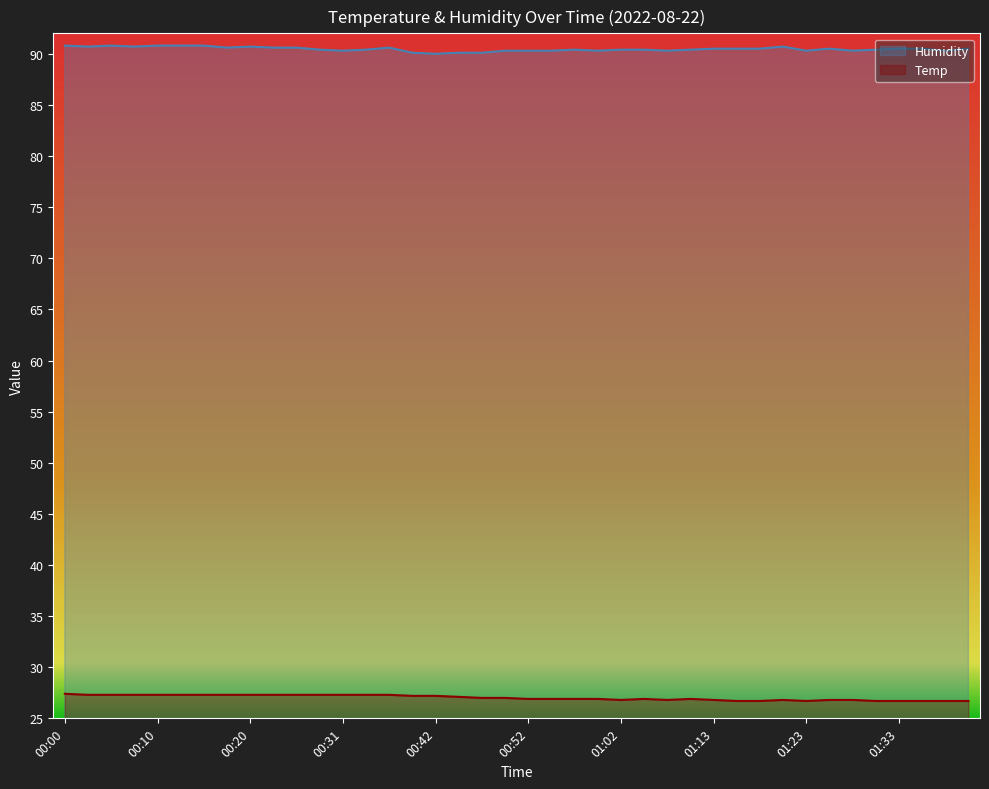

What is the difference between the maximum and second lowest values in the Temp series?

0.7